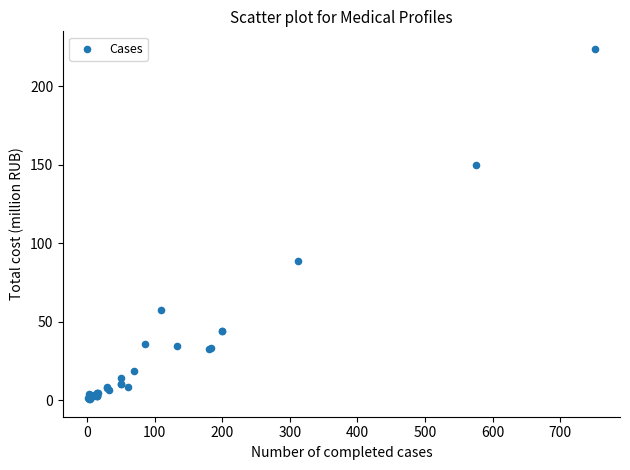

What Y value in the scatter plot is closest to 112?

88.6